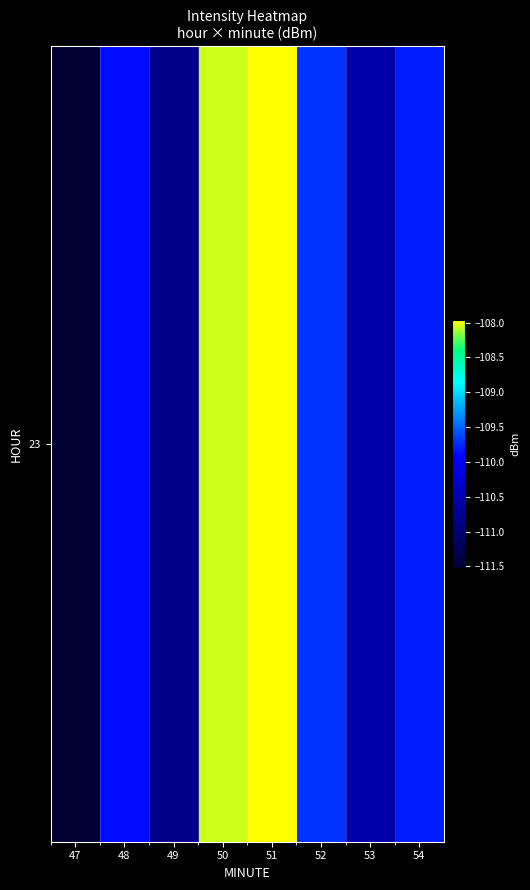

What is the maximum value shown in the chart?

-108.0